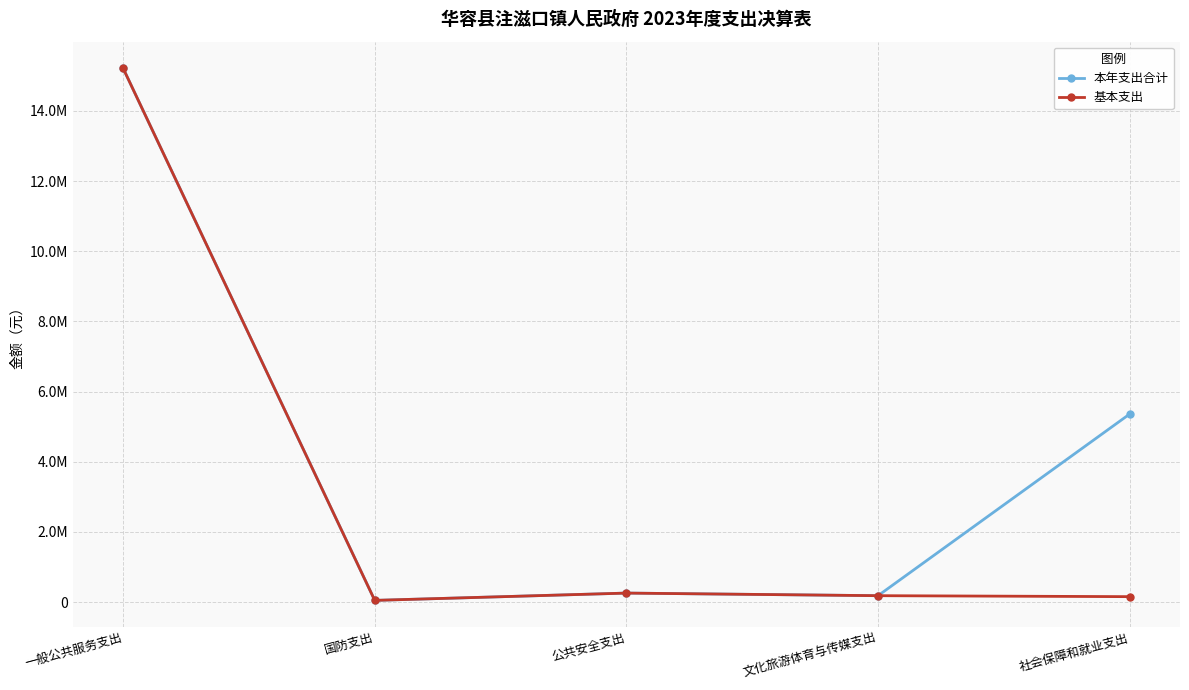

At which label does 基本支出 reach its peak?

一般公共服务支出